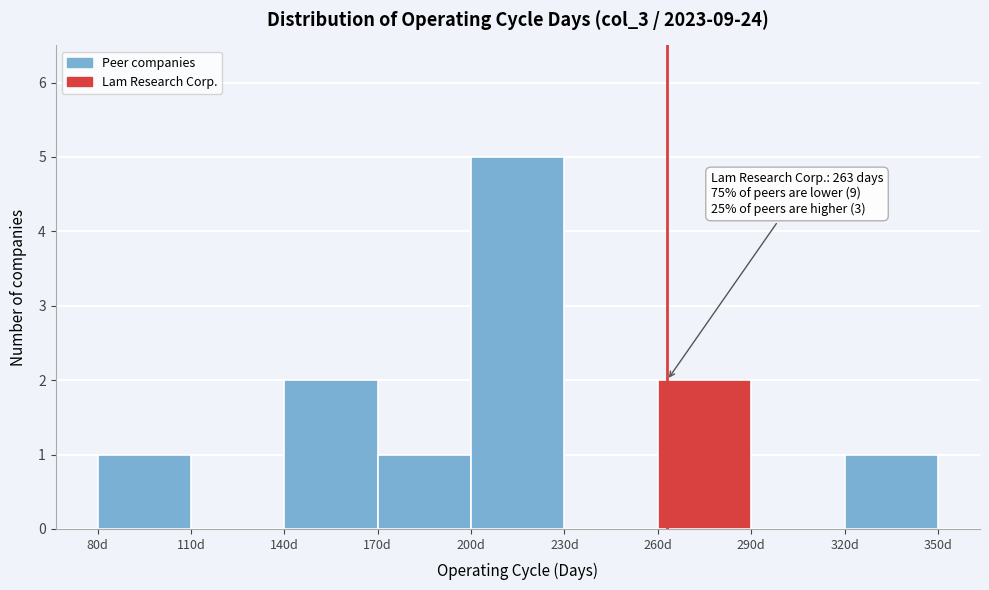

Over which range of the x-axis is the bar tallest?

200 to 230